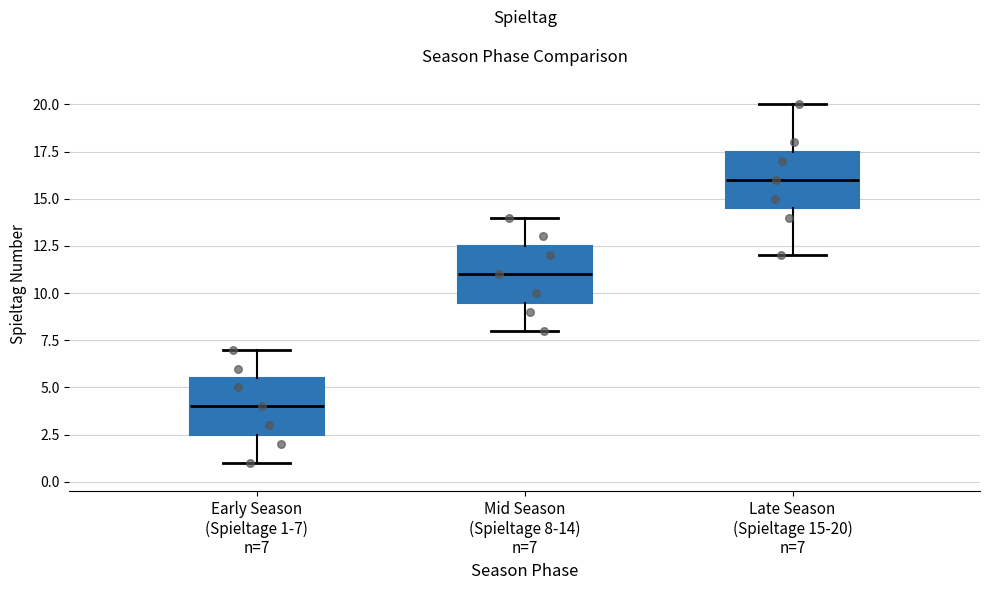

Which box's median line is the lowest?

Early Season (Spieltage 1-7) n=7